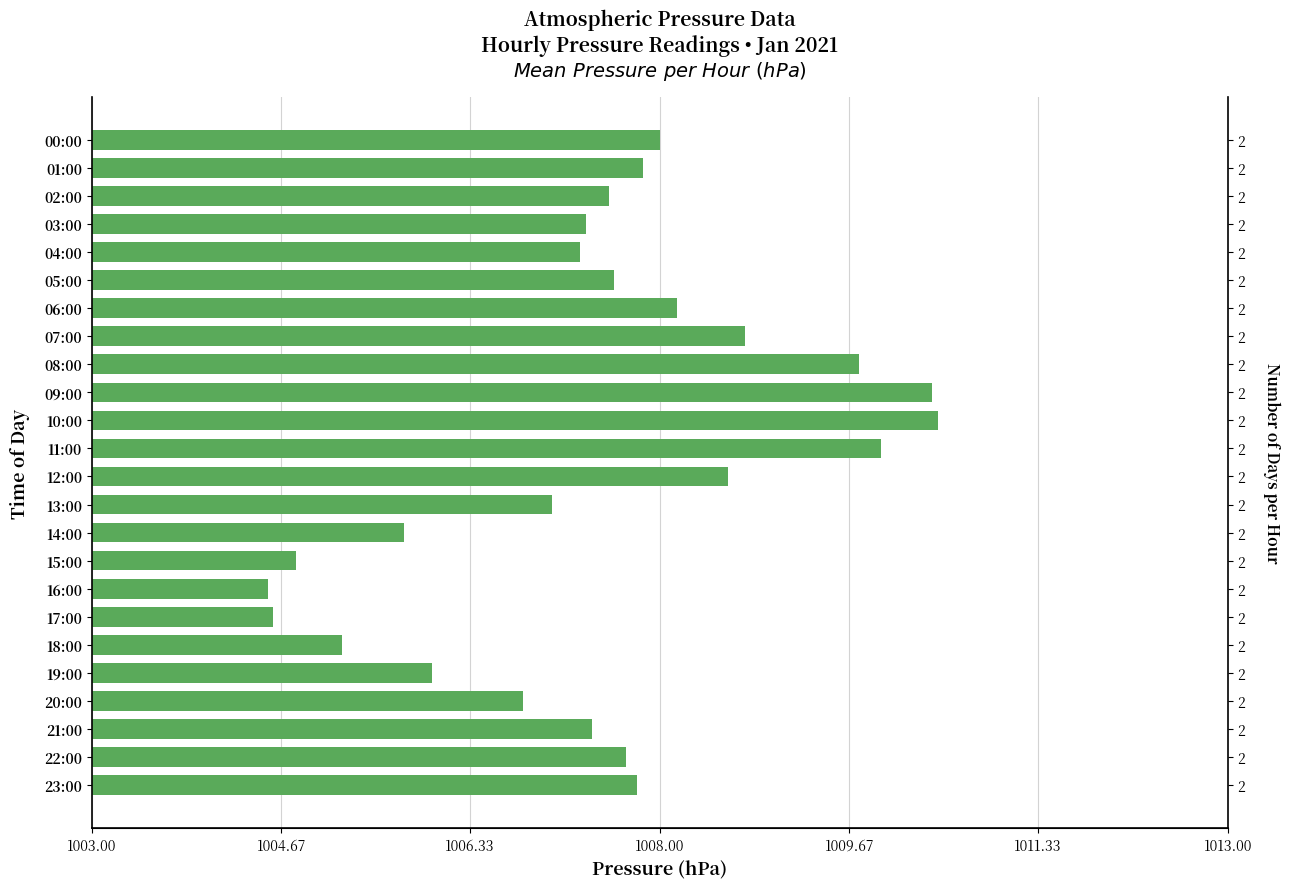

At which label is the value closest to 1007?

13:00